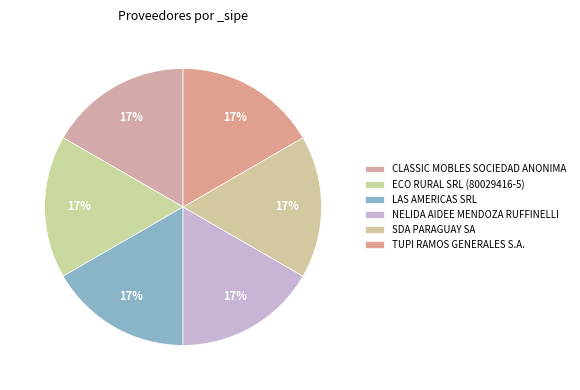

Does LAS AMERICAS SRL represent more than half of the total?

No